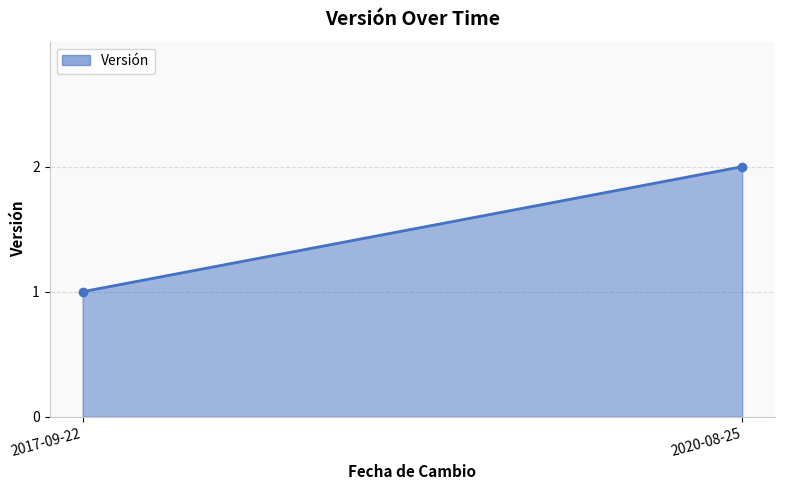

How many data points are less than 2?

1